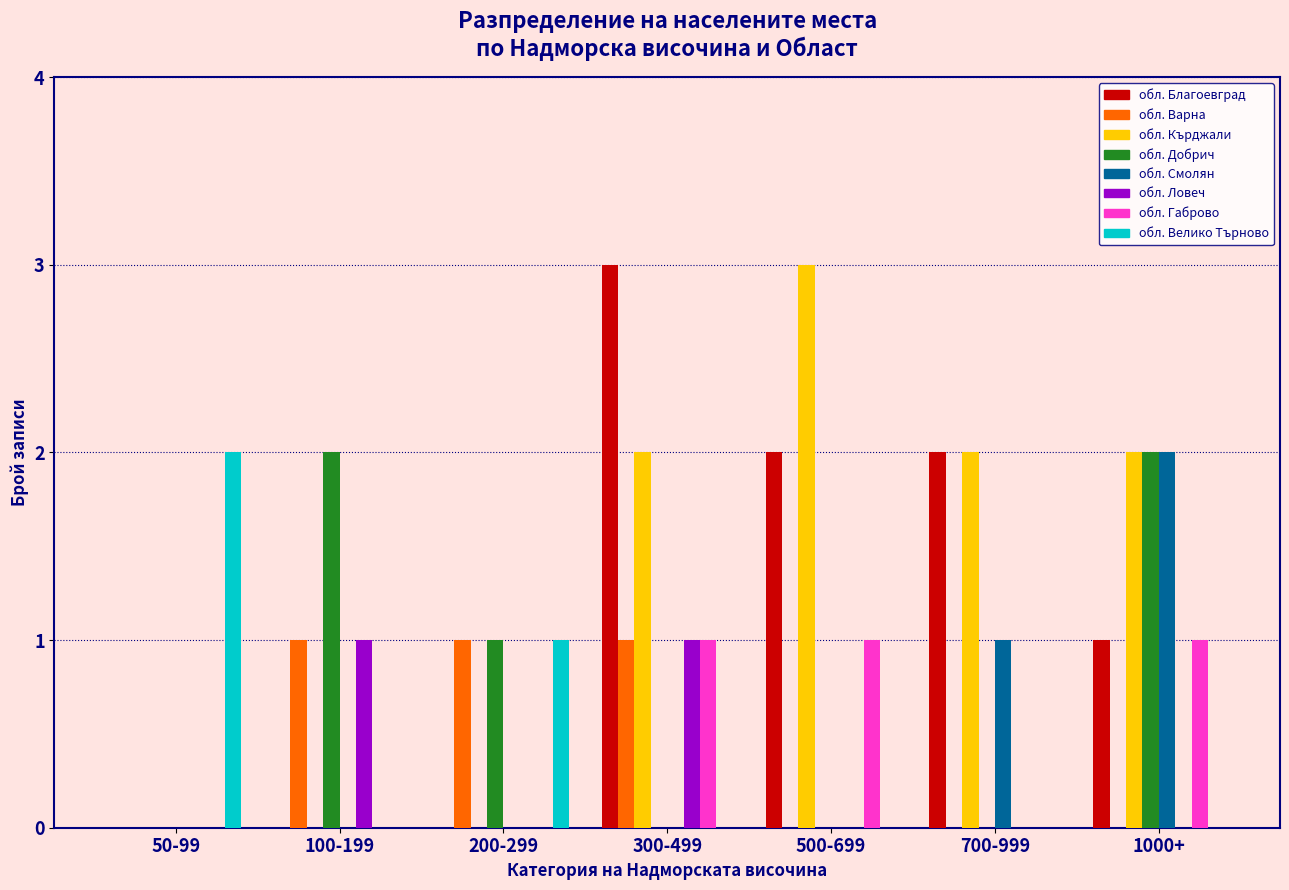

What is the total value across all series at 100-199?

4